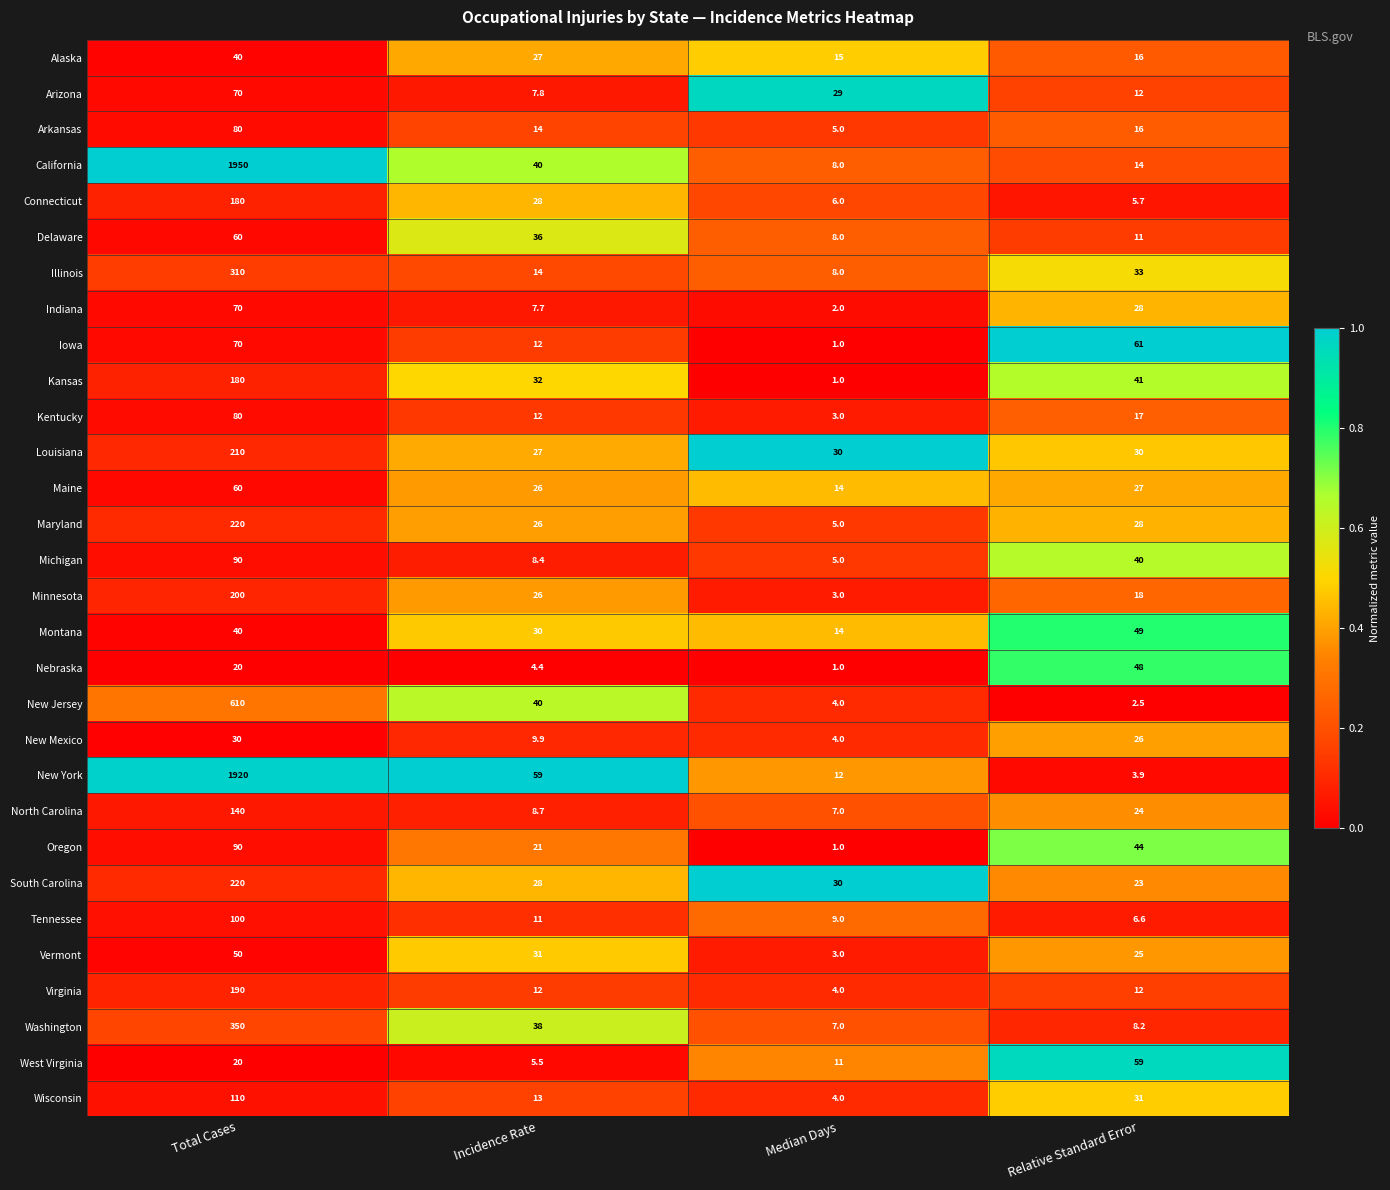

What is the total value across all series at Relative Standard Error?

759.9